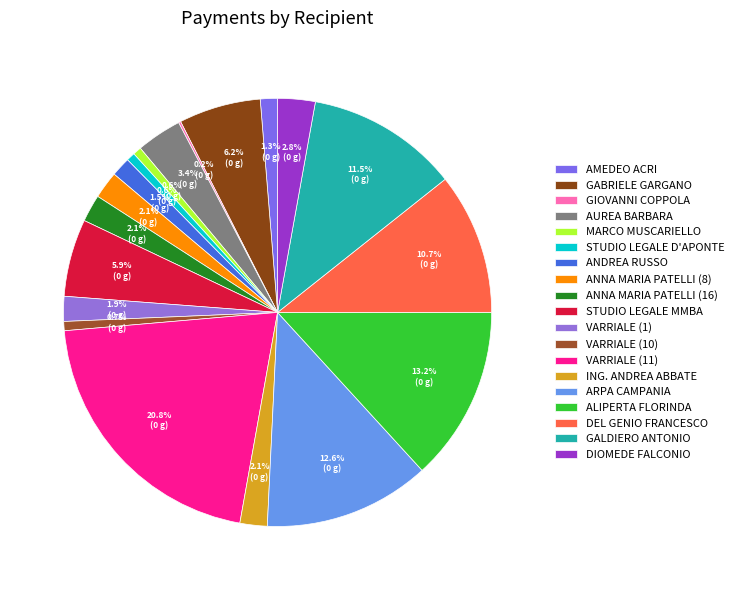

Which slice is the largest?

VARRIALE (11)